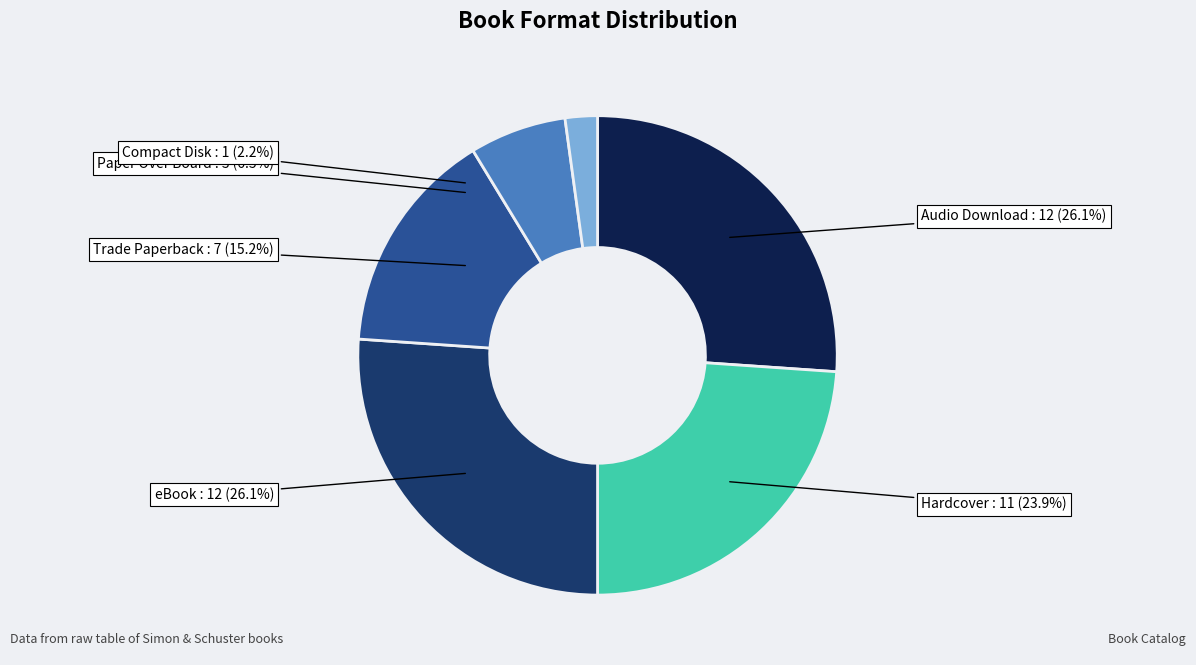

Approximately how many times larger is the value at Paper Over Board compared to Hardcover?

0.3